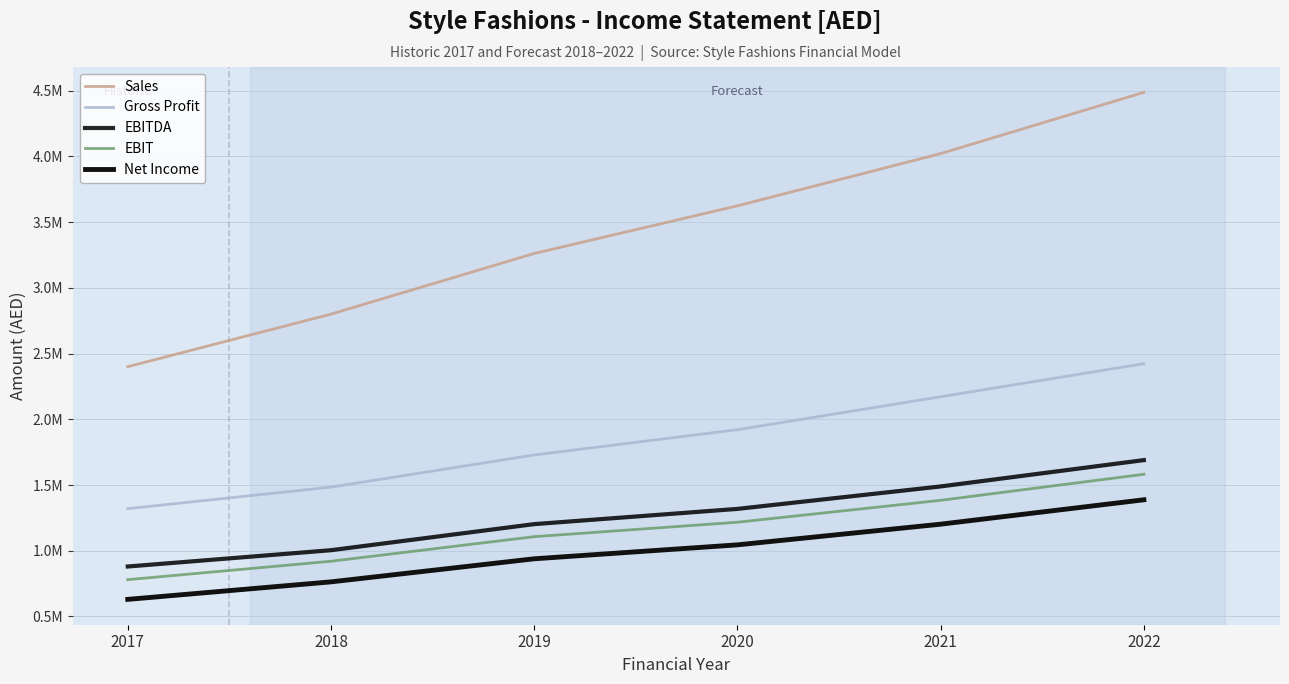

Which series has the largest range (max minus min)?

Sales